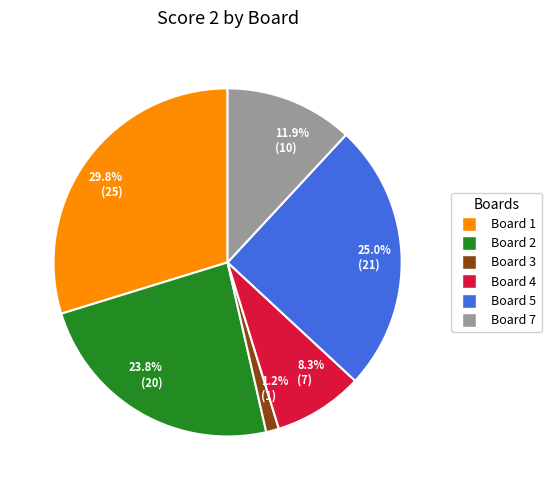

Approximately how many times larger is the value at 23.8% (20) compared to 25.0% (21)?

1.0